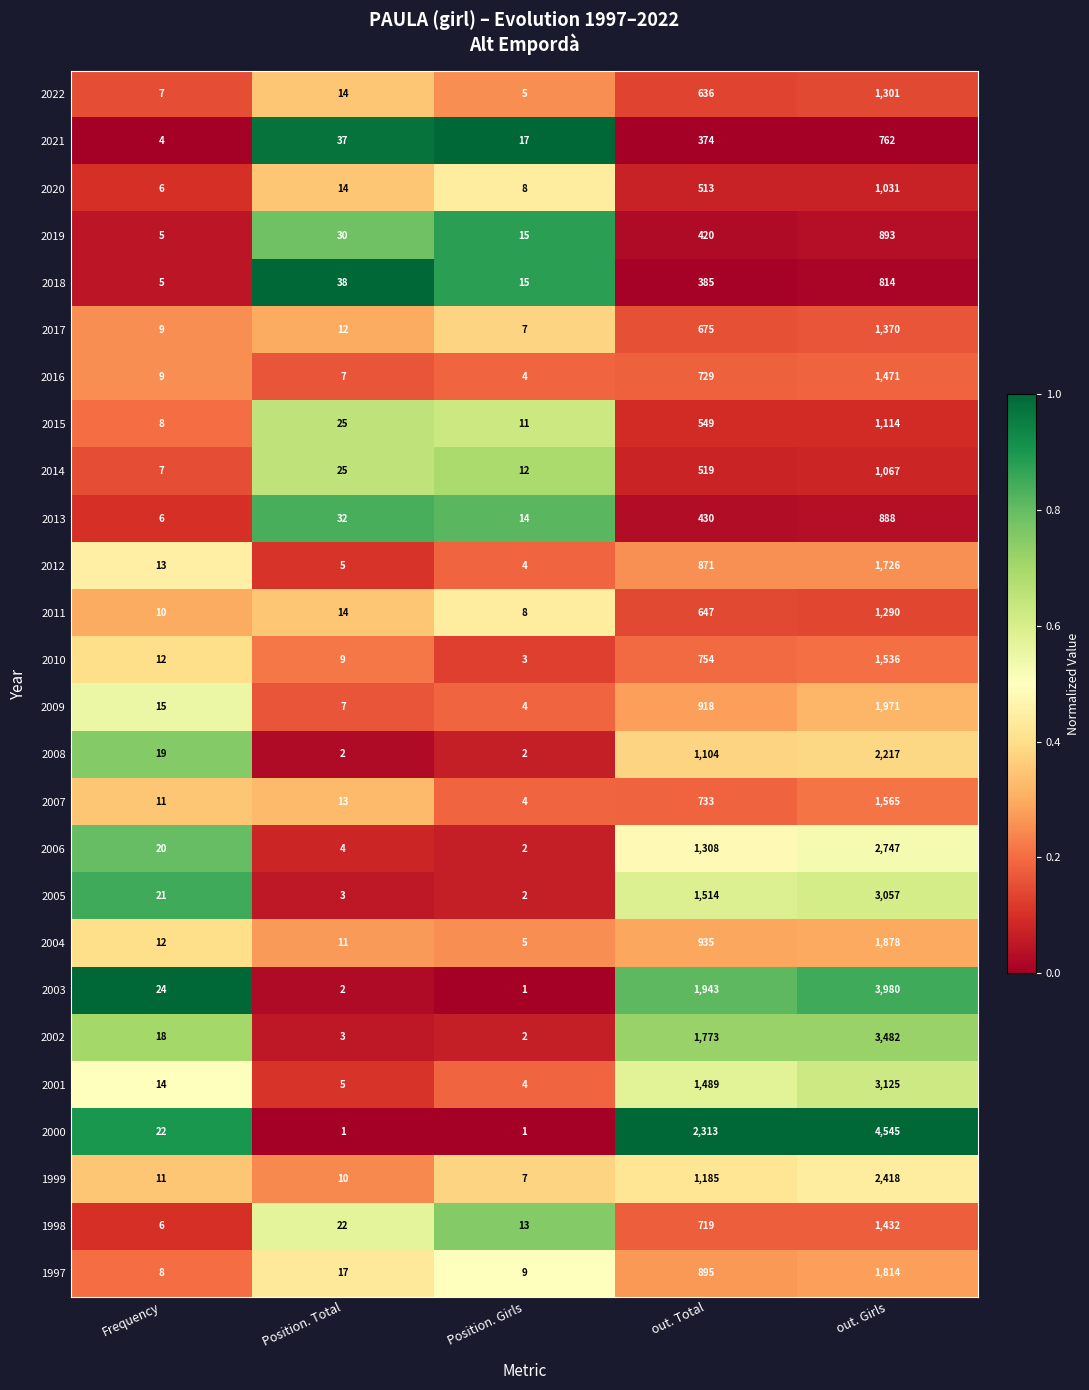

Rank the series at out. Girls from lowest to highest value.

2021, 2018, 2013, 2019, 2020, 2014, 2015, 2011, 2022, 2017, 1998, 2016, 2010, 2007, 2012, 1997, 2004, 2009, 2008, 1999, 2006, 2005, 2001, 2002, 2003, 2000